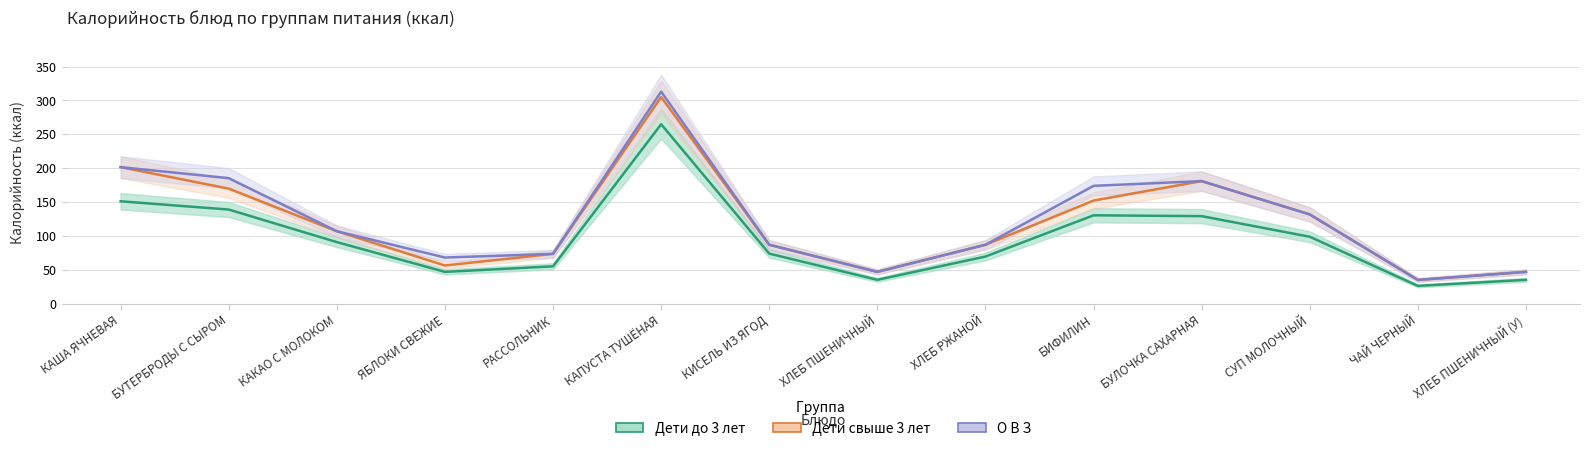

Where does the О В З series first go above 107?

КАША ЯЧНЕВАЯ